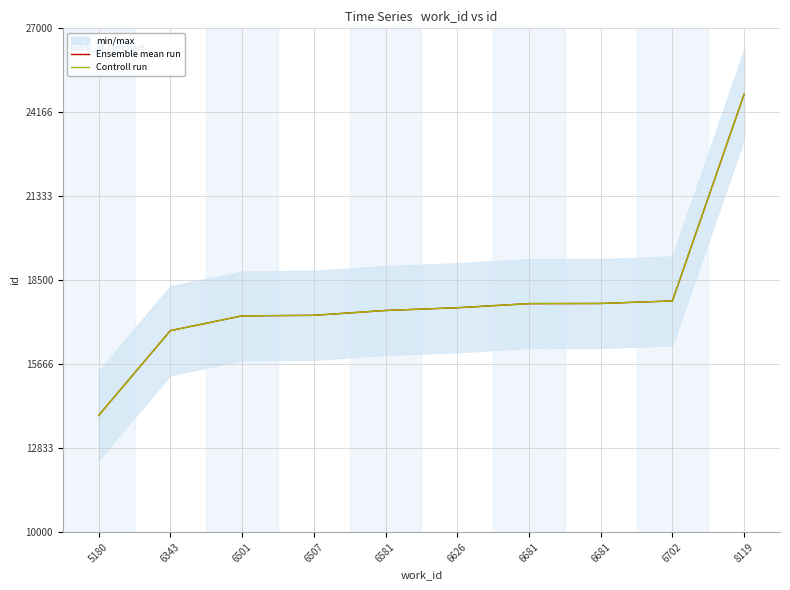

True or false: Controll run and Ensemble mean run cross at least once.

False